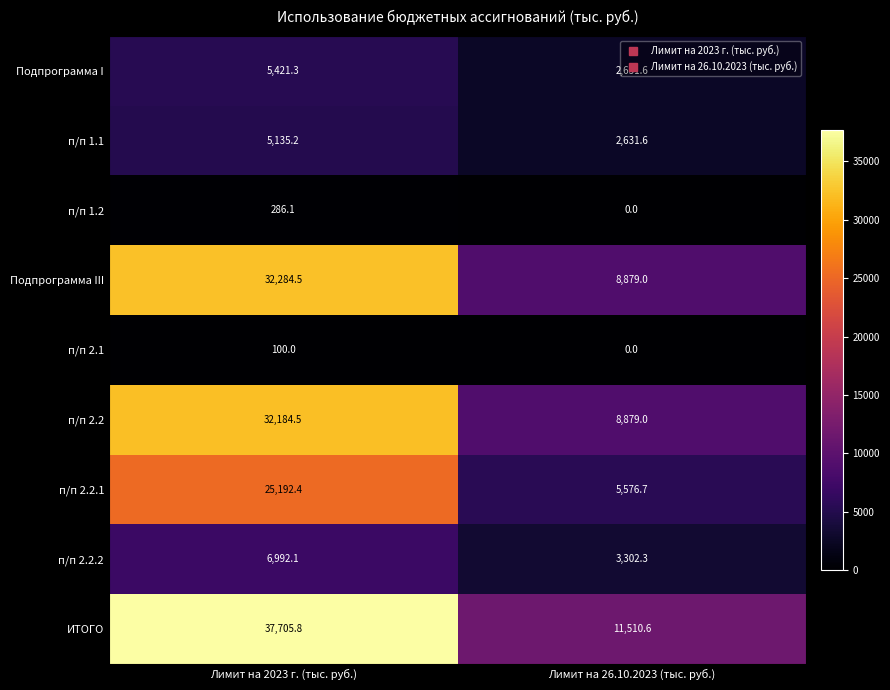

What is the total value across all series at Лимит на 2023 г. (тыс. руб.)?

145301.9